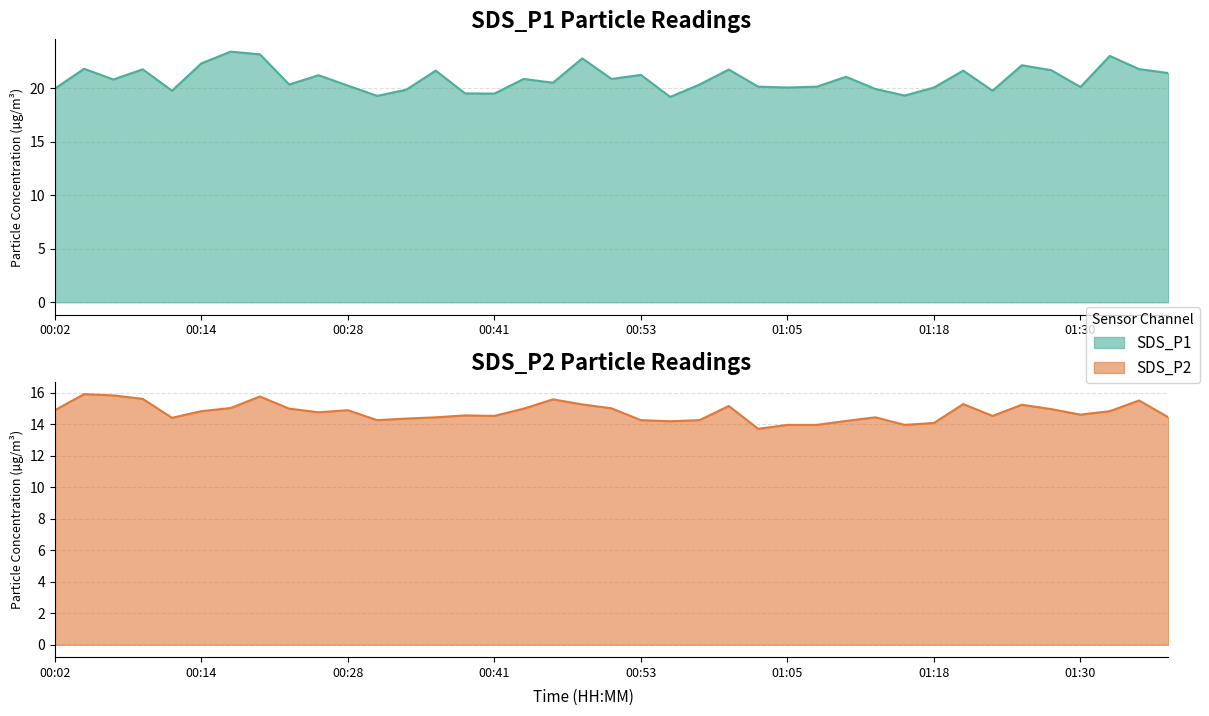

True or false: SDS_P1 has more than 1 interior local peaks.

True